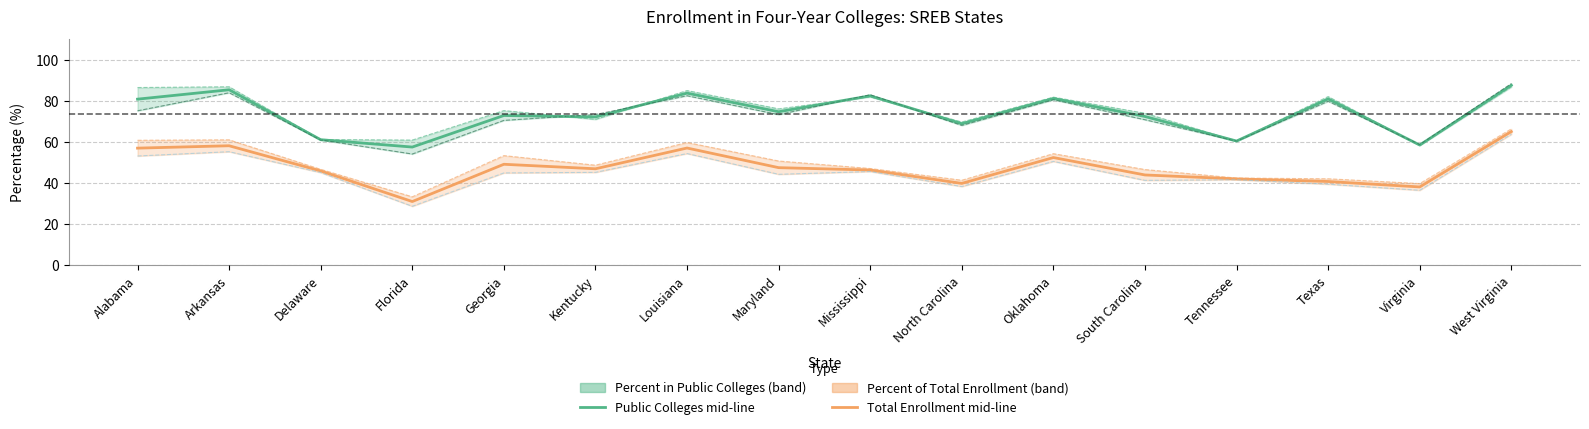

Is it true that Percent in Public Colleges (2012–2017) equals 72.1 at Kentucky?

True